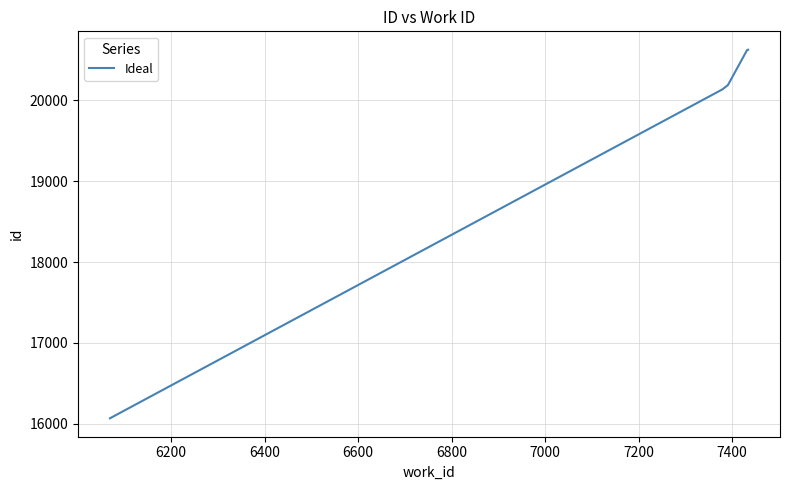

Approximately how many times larger is the value at 7000 compared to 6800?

1.0